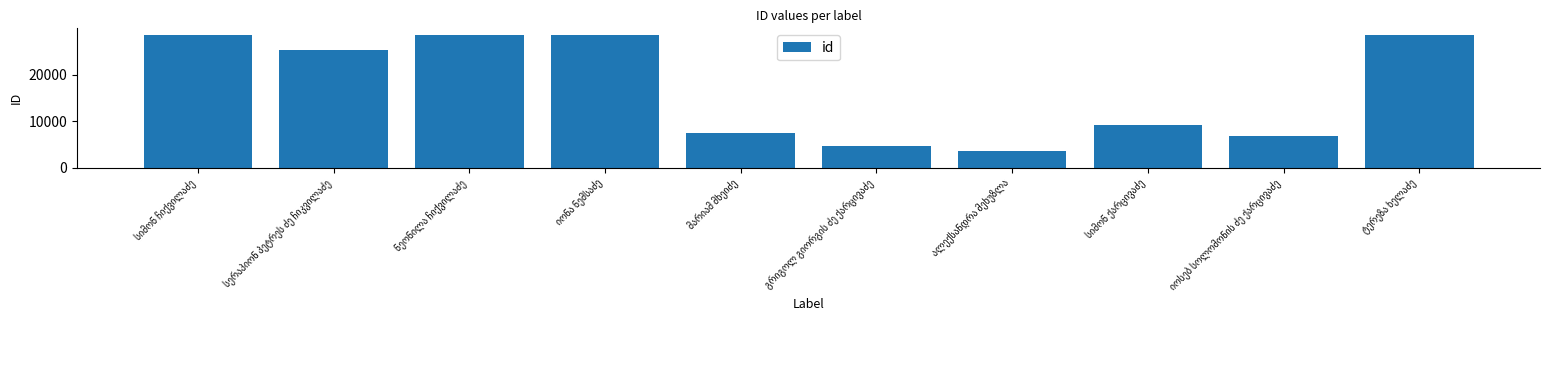

What is the minimum value shown in the chart?

3550